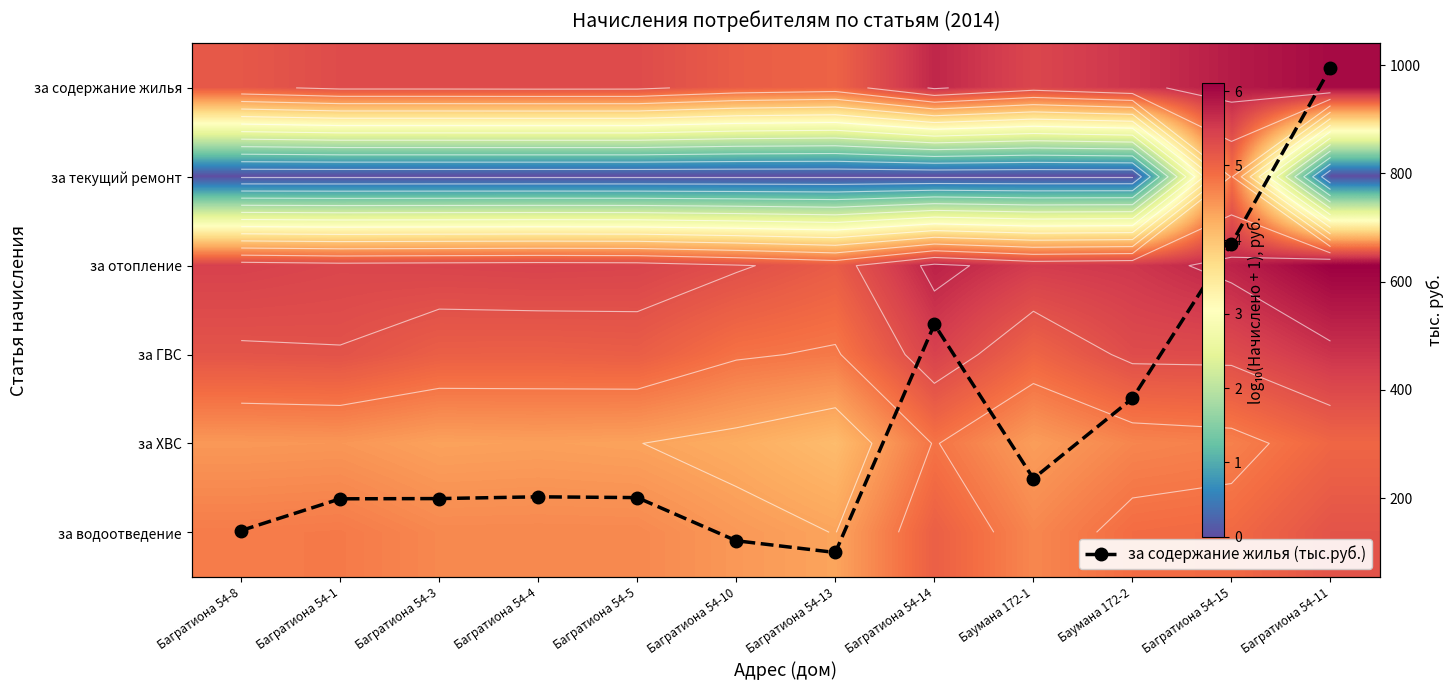

Which series has the largest total across all categories?

за содержание жилья (тыс.руб.)